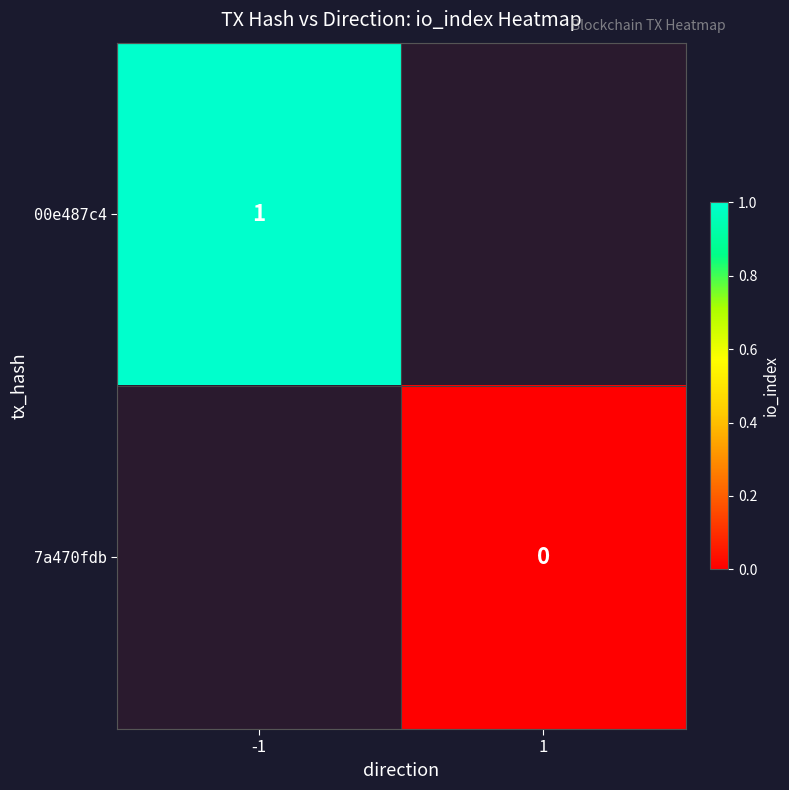

Is it true that 00e487c4 equals 2 at -1?

False